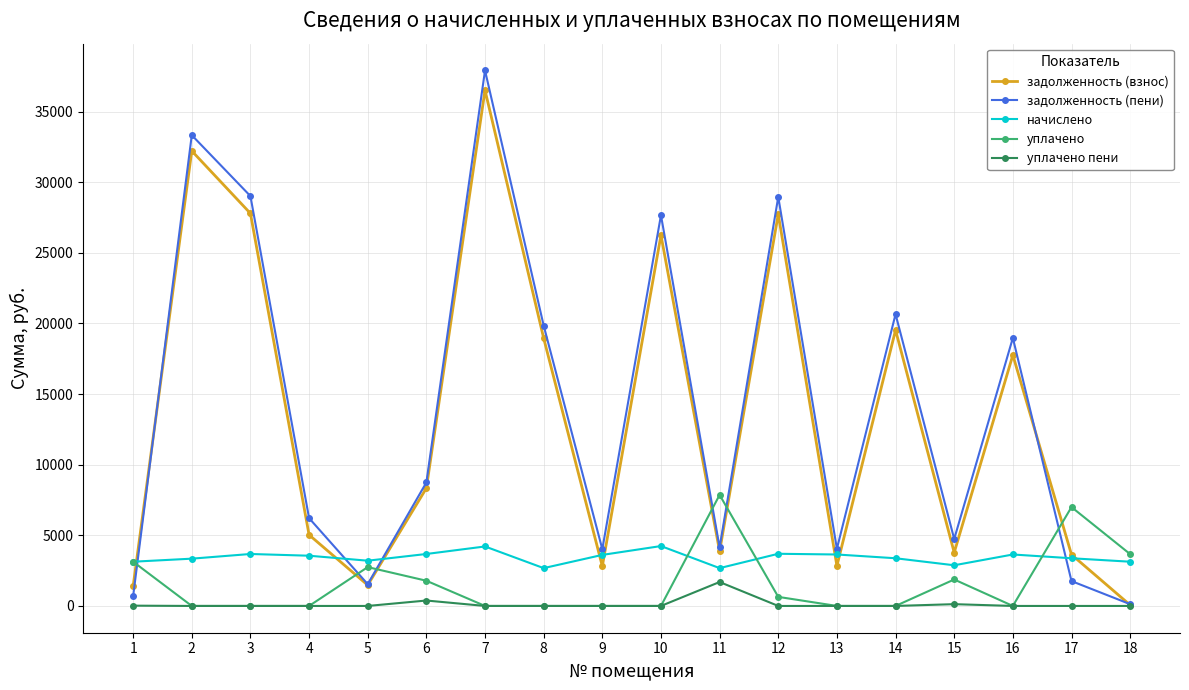

What is the difference between the уплачено пени values at 18 and 6?

384.0